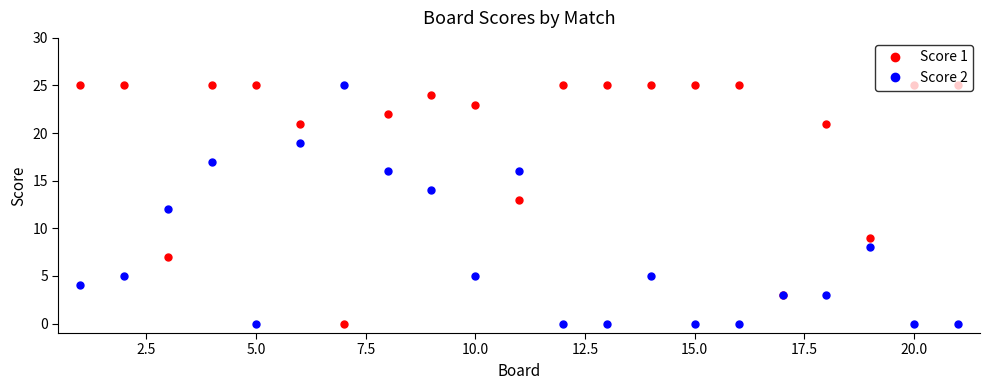

How many lines are shown in the chart?

2